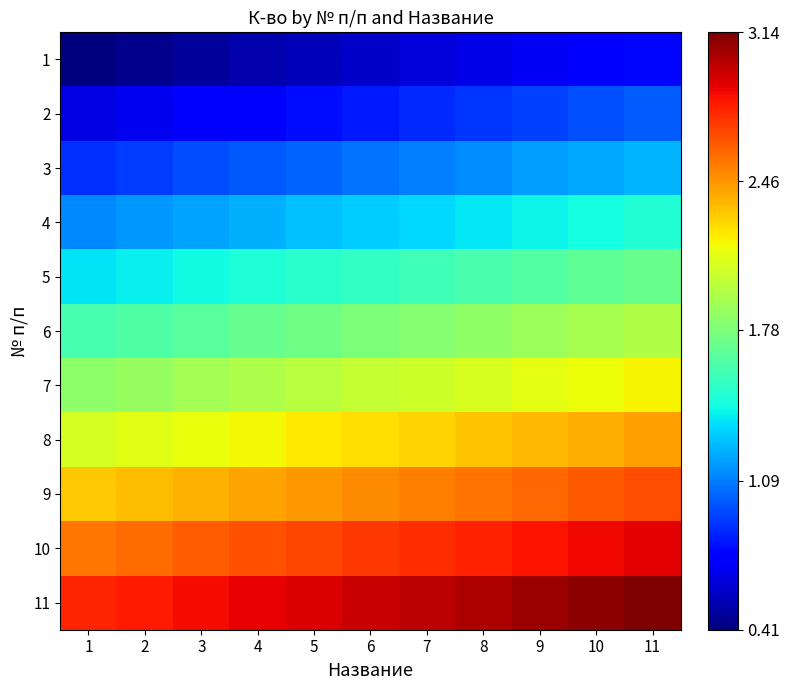

What is the total value across all series at 7?

19.9